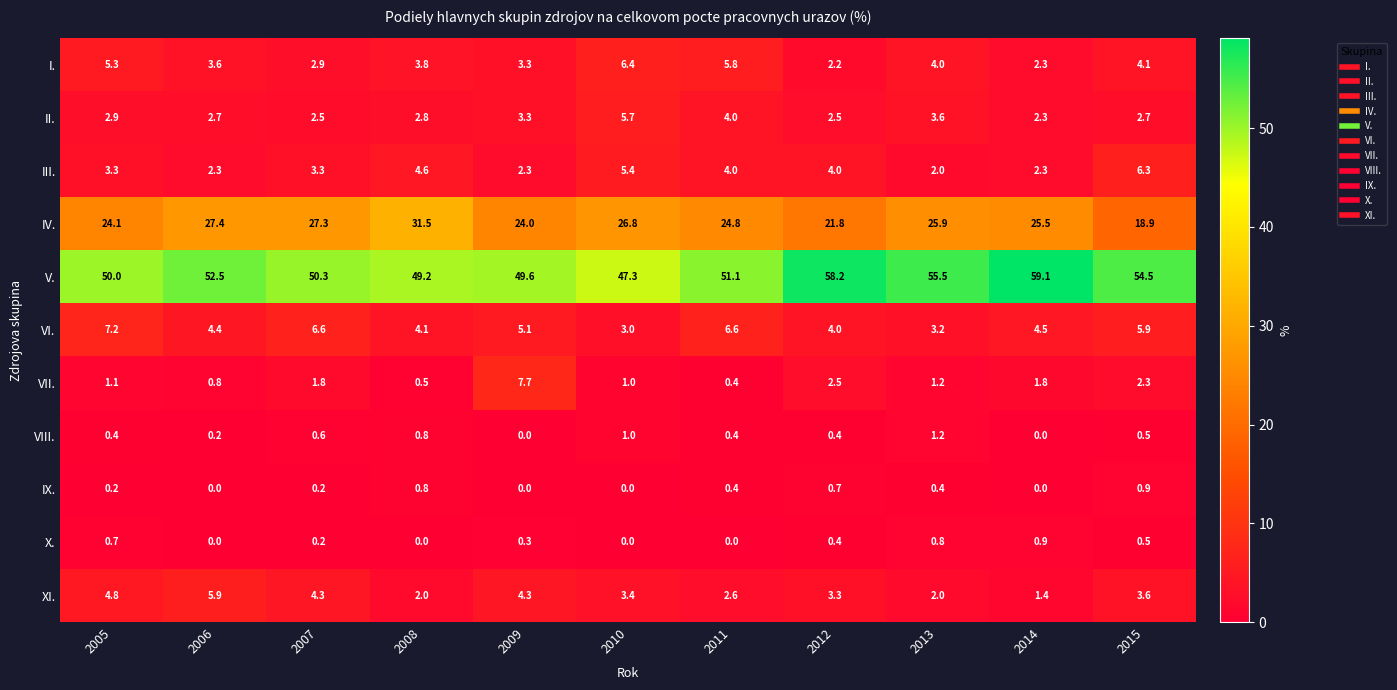

The value of X. at 2010 is 0.0. True or false?

True